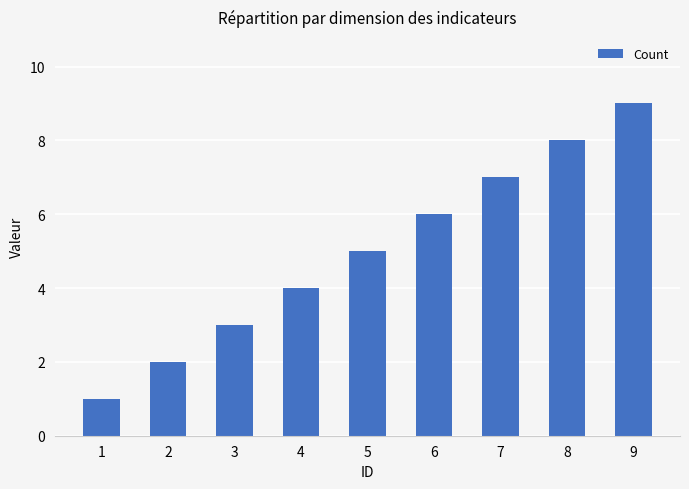

The chart shows a value of 4 at 7. True or false?

False